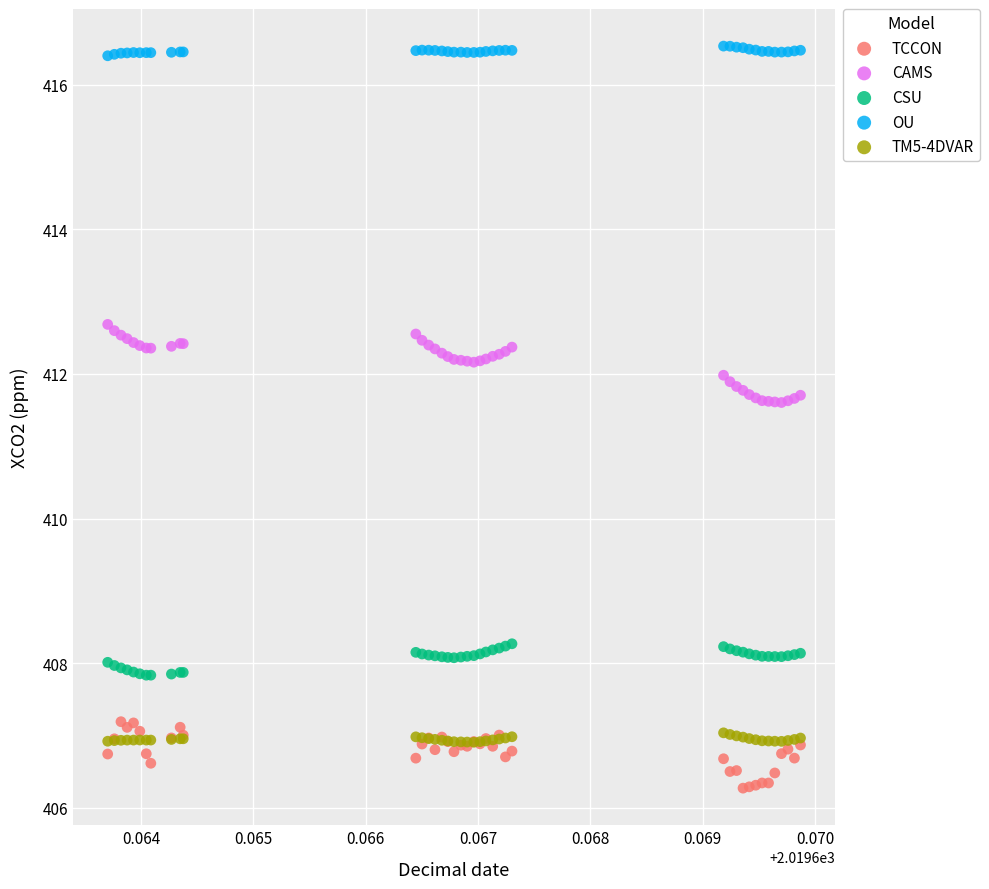

Which series has the widest spread of Y values?

CAMS